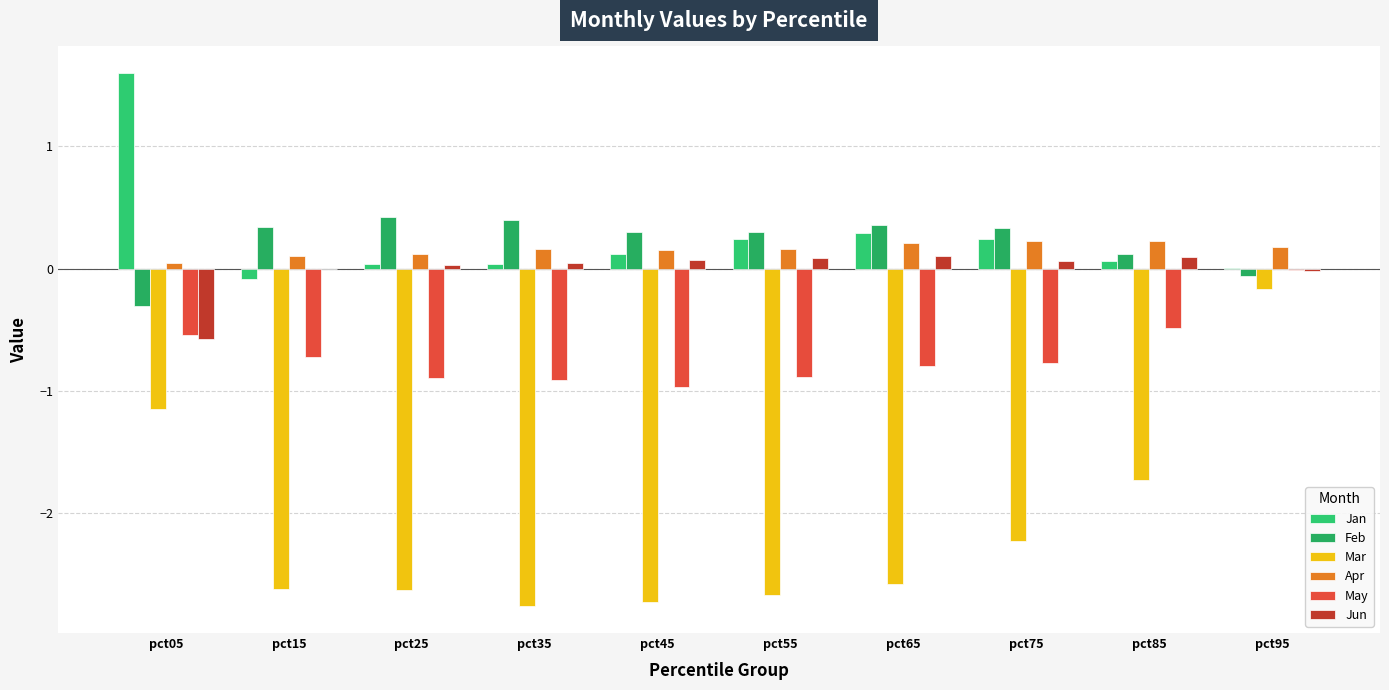

Are the bars grouped side by side (vs. stacked)?

Yes